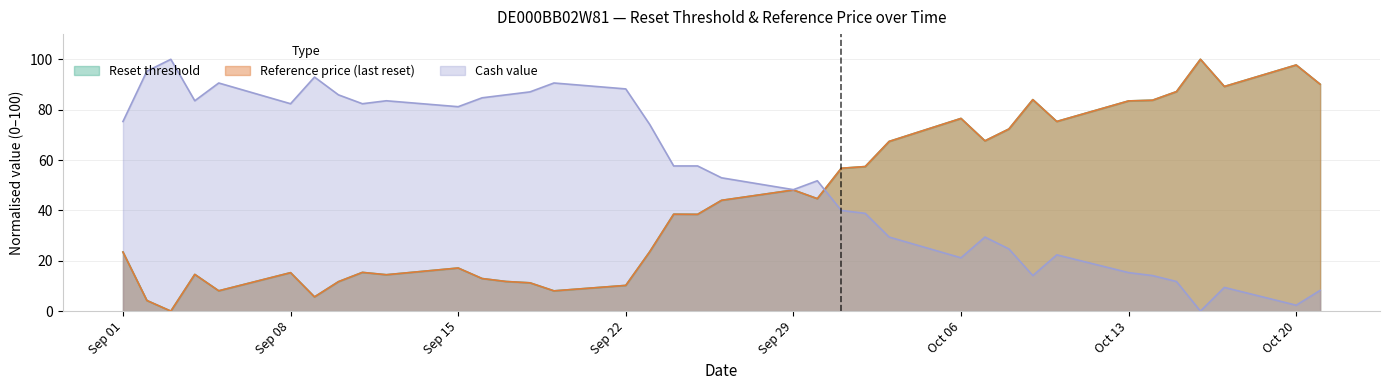

How many data points in Reset threshold are less than 38?

17